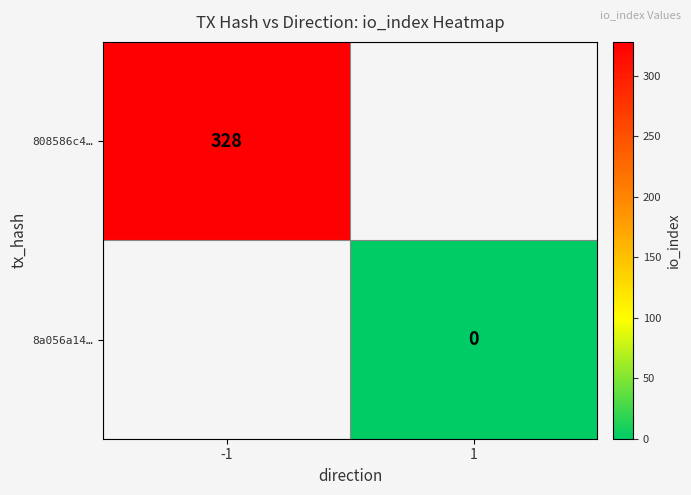

The value of 808586c4… at -1 is 537. True or false?

False